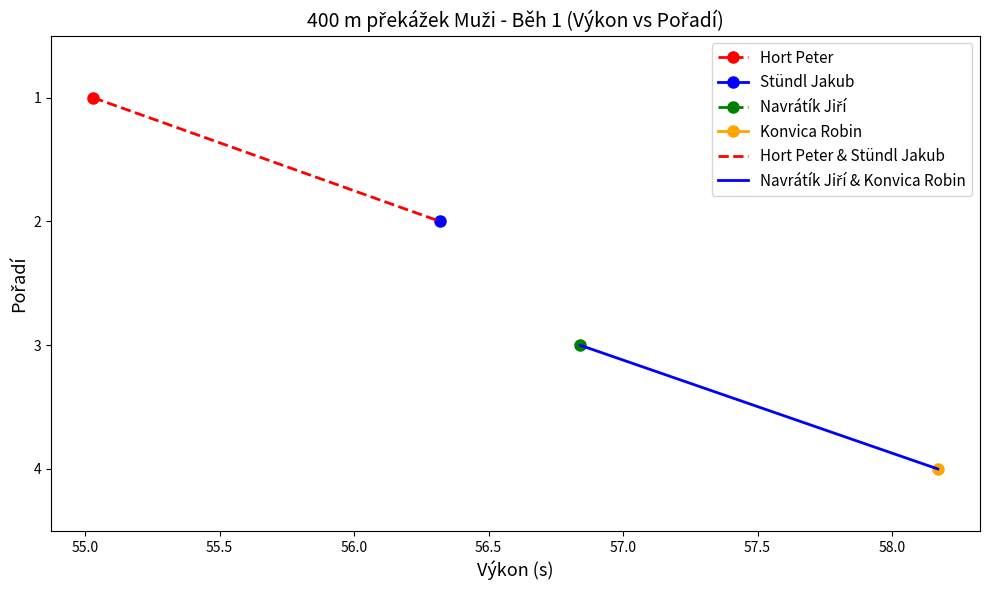

What is the value of the Hort Peter & Stündl Jakub point at the 2nd from the left?

2